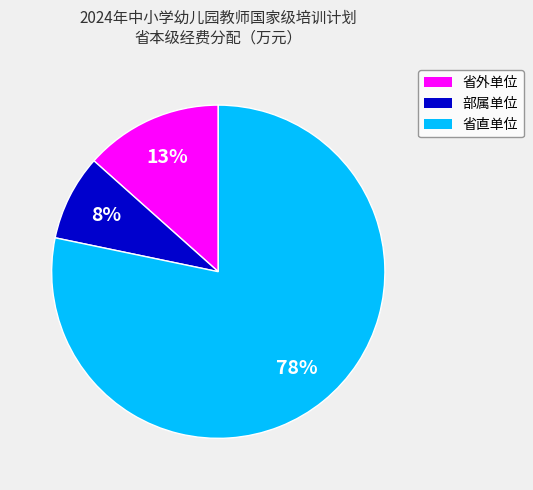

Is the sum of 省外单位 and 省直单位 greater than half?

Yes